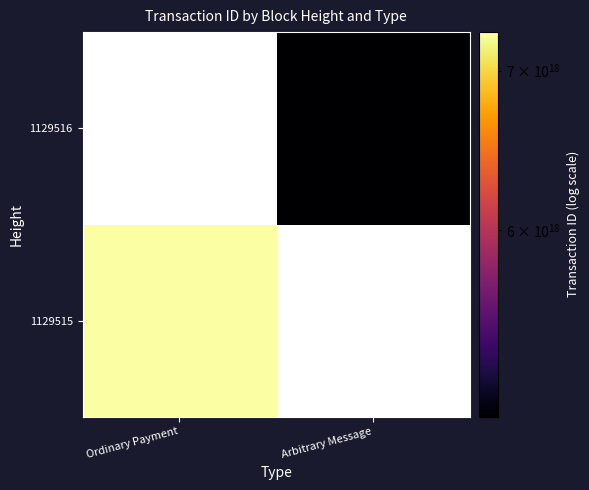

True or false: 1129516 has a value of 7503625974190562304.0 at Arbitrary Message.

False